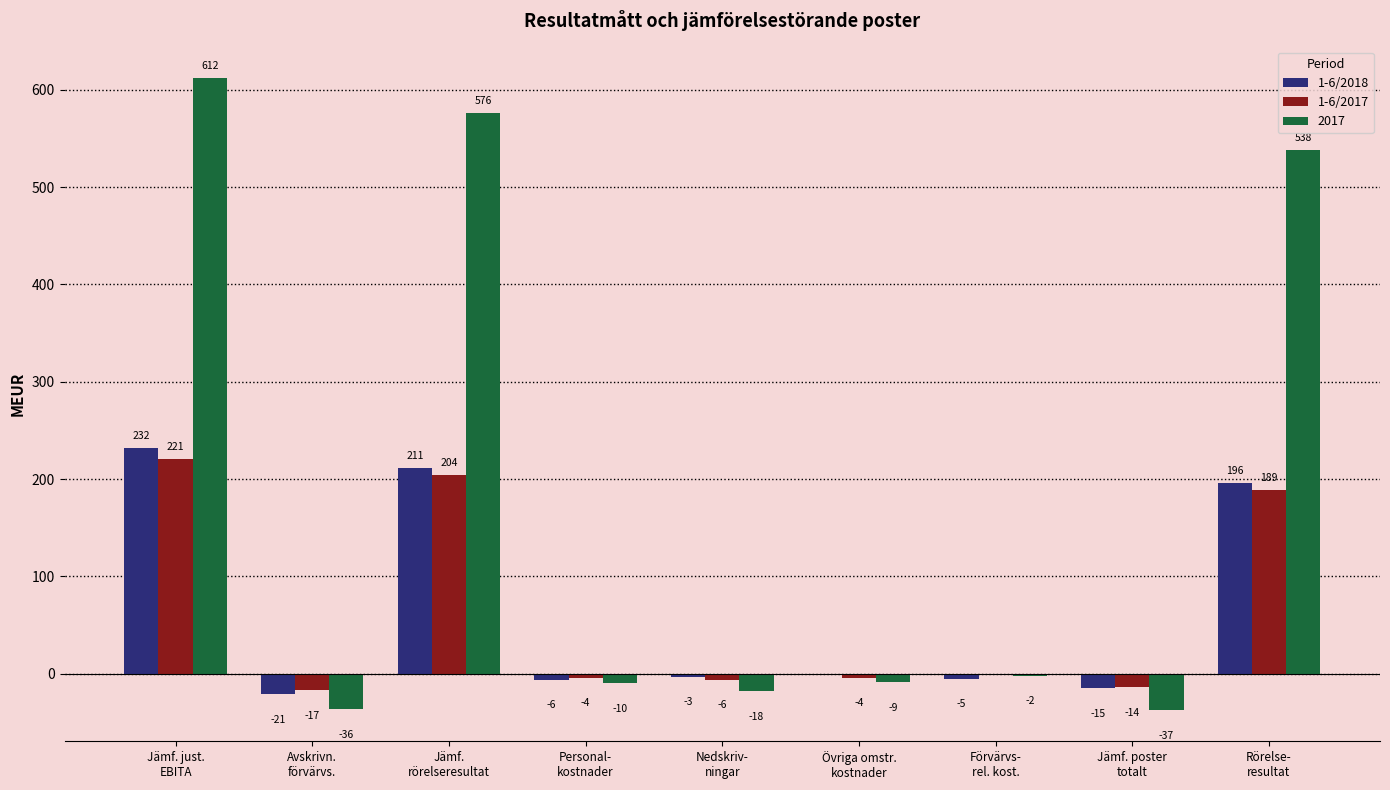

What is the sum of all 1-6/2018 values?

589